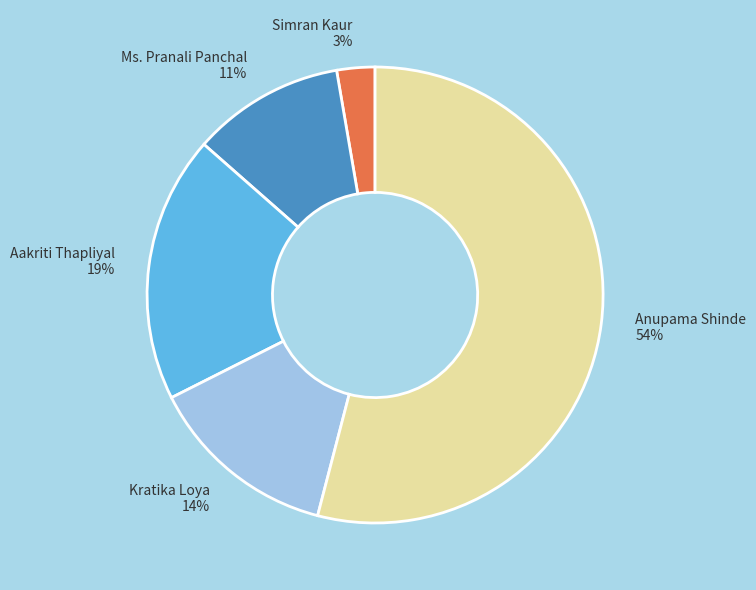

True or false: Kratika Loya accounts for 22% of the total.

False